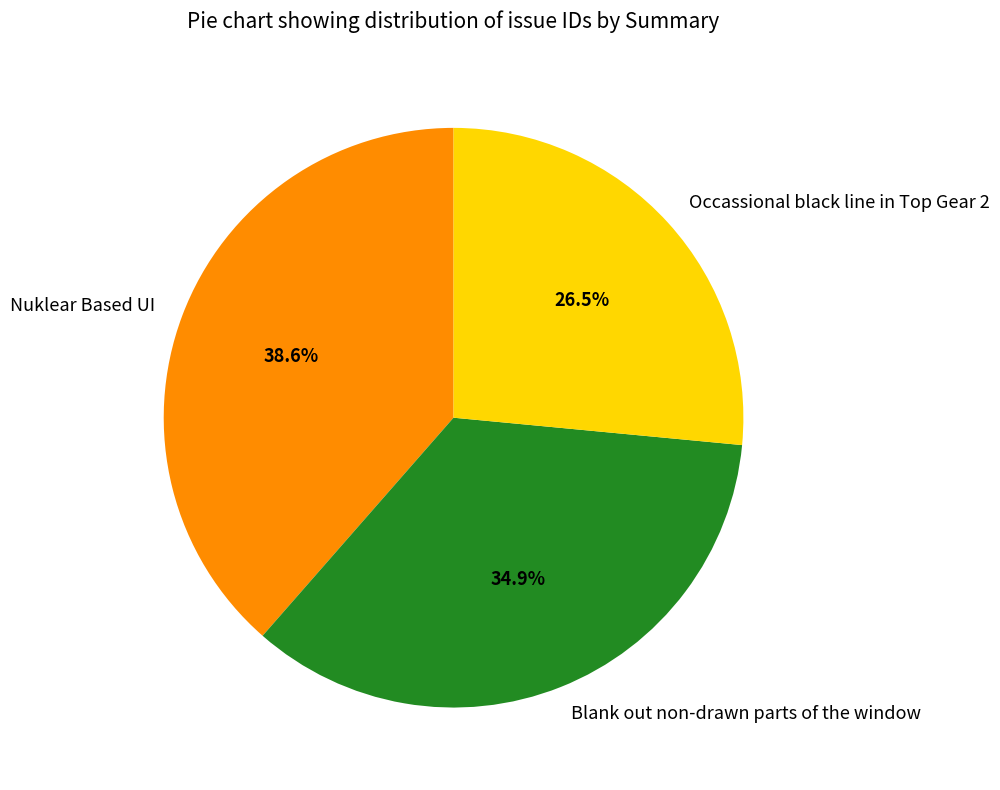

Which slice is the largest?

Nuklear Based UI